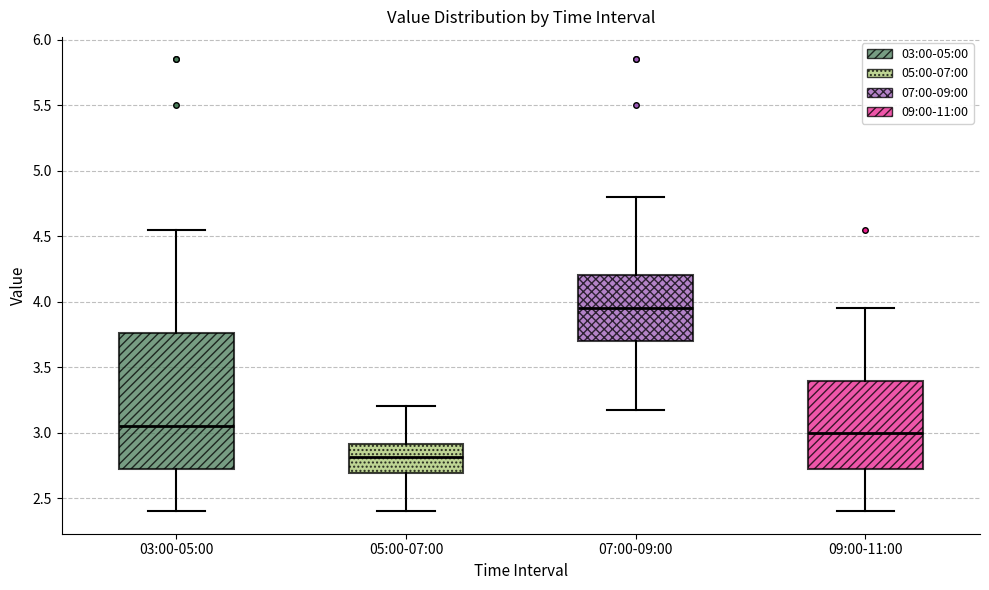

Reading left to right, transcribe this box plot: for each box, give where its median line is, the range the box spans, and where its two whiskers end, as read against the y-axis. The values are not printed on the chart, so give them approximately, as read against the axis.

03:00-05:00: median 3.05, box 2.70 to 3.75, whiskers 2.40 to 4.55
05:00-07:00: median 2.80, box 2.70 to 2.90, whiskers 2.40 to 3.20
07:00-09:00: median 3.95, box 3.70 to 4.20, whiskers 3.15 to 4.80
09:00-11:00: median 3.00, box 2.70 to 3.40, whiskers 2.40 to 3.95